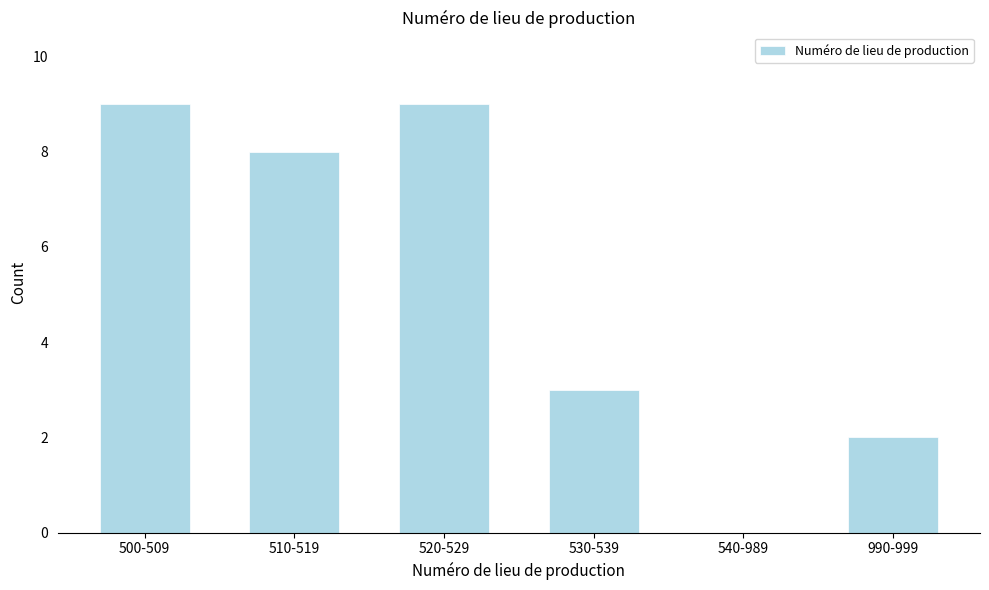

Reading right to left, list all the values displayed in this chart.

990-999=2	540-989=0	530-539=3	520-529=9	510-519=8	500-509=9